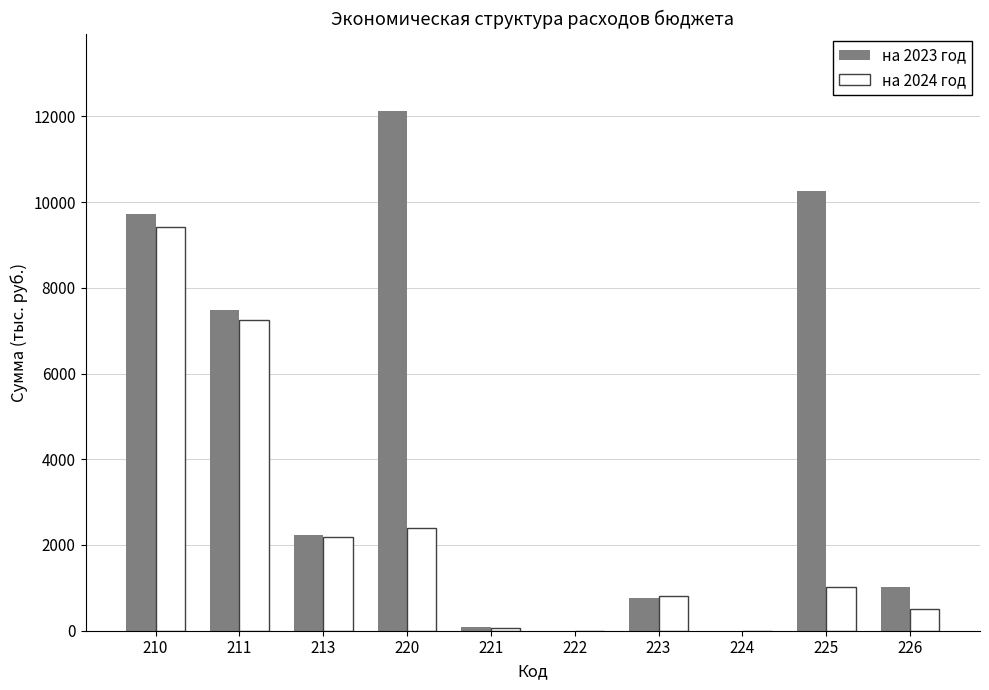

Are the bars grouped side by side (vs. stacked)?

Yes